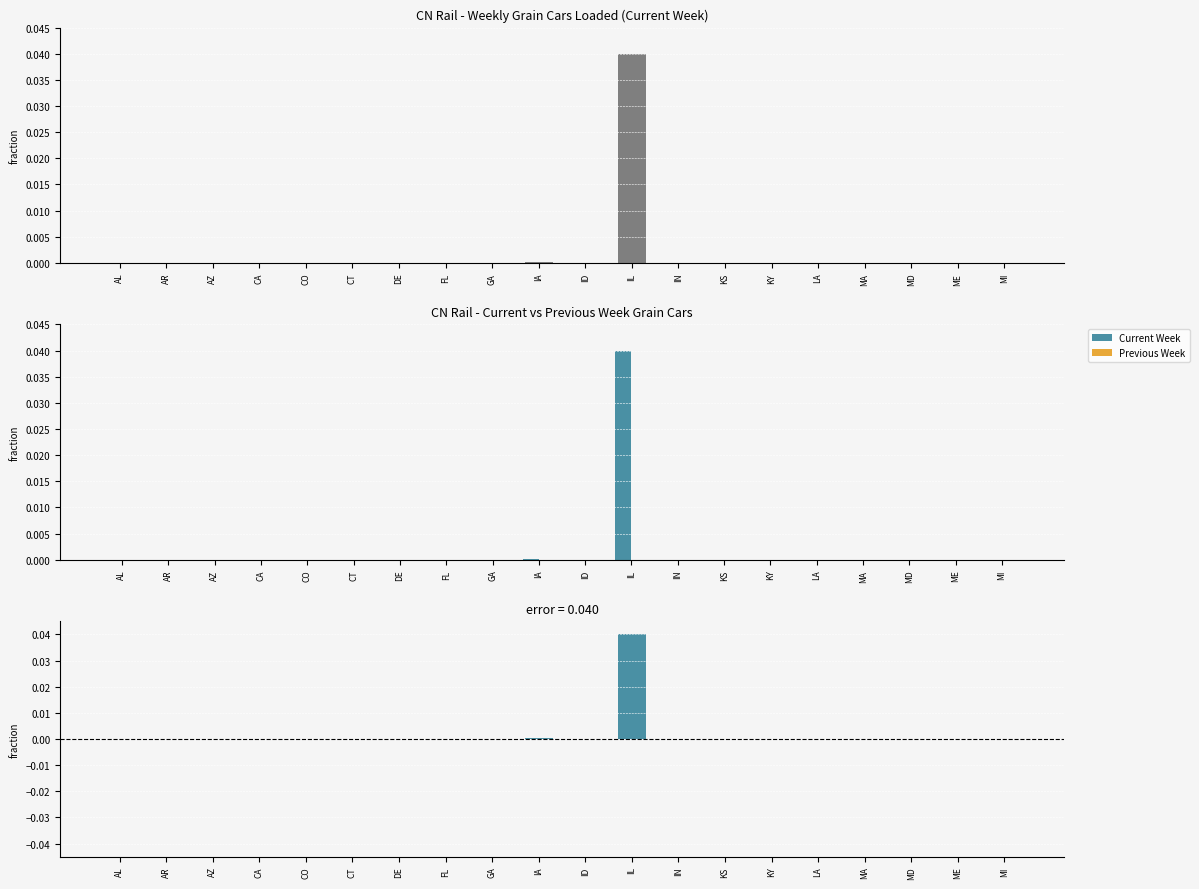

List the labels in order of Current Week value, largest first.

IL, IA, AL, AR, AZ, CA, CO, CT, DE, FL, GA, ID, IN, KS, KY, LA, MA, MD, ME, MI